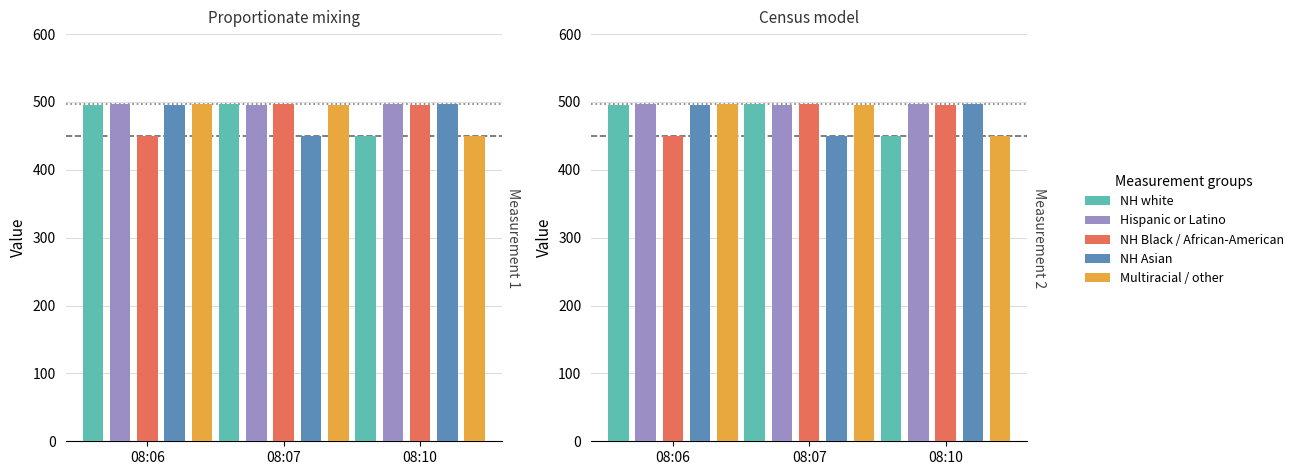

Which label corresponds to the largest value in the chart?

08:07